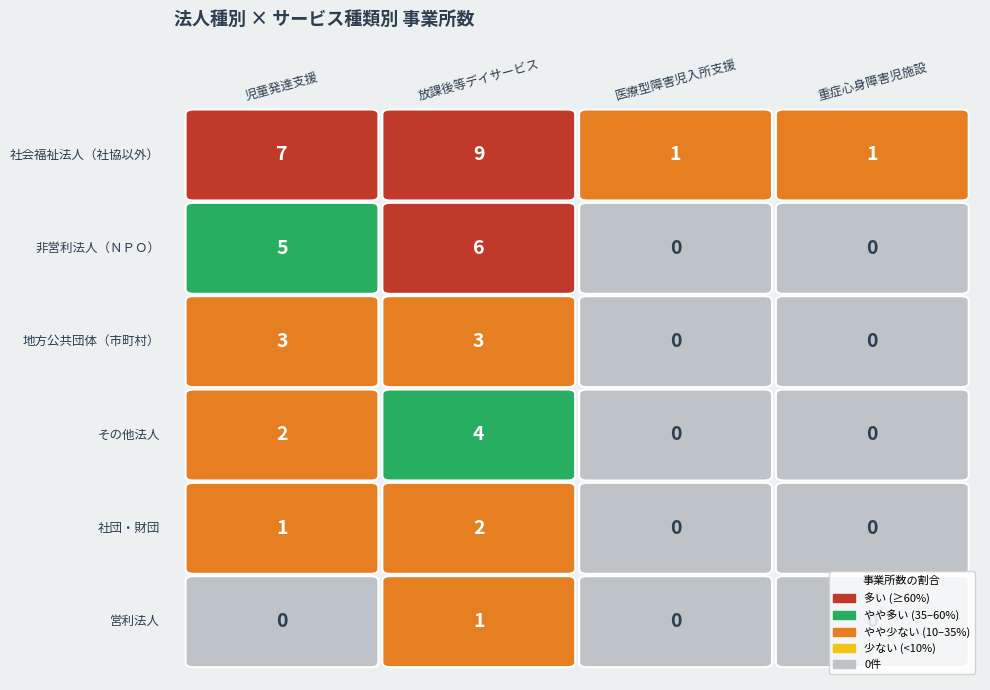

Is the value of 社団・財団 at 0 greater than the value of 非営利法人（ＮＰＯ） at 2?

Yes